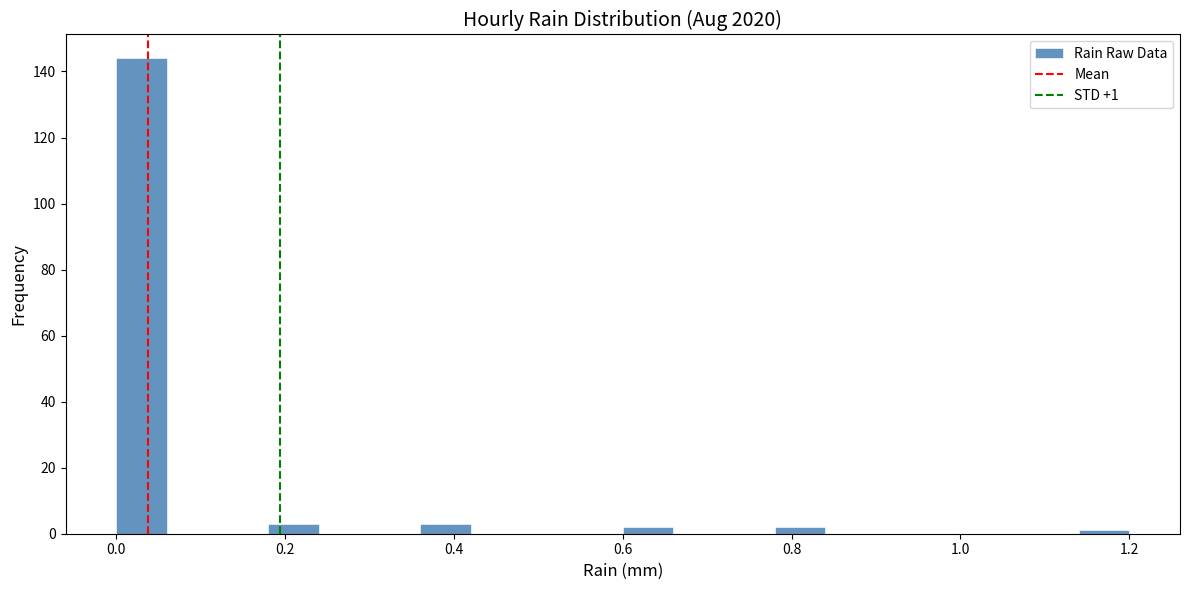

Read against the x-axis, roughly where is the centre of the tallest bar?

0.04